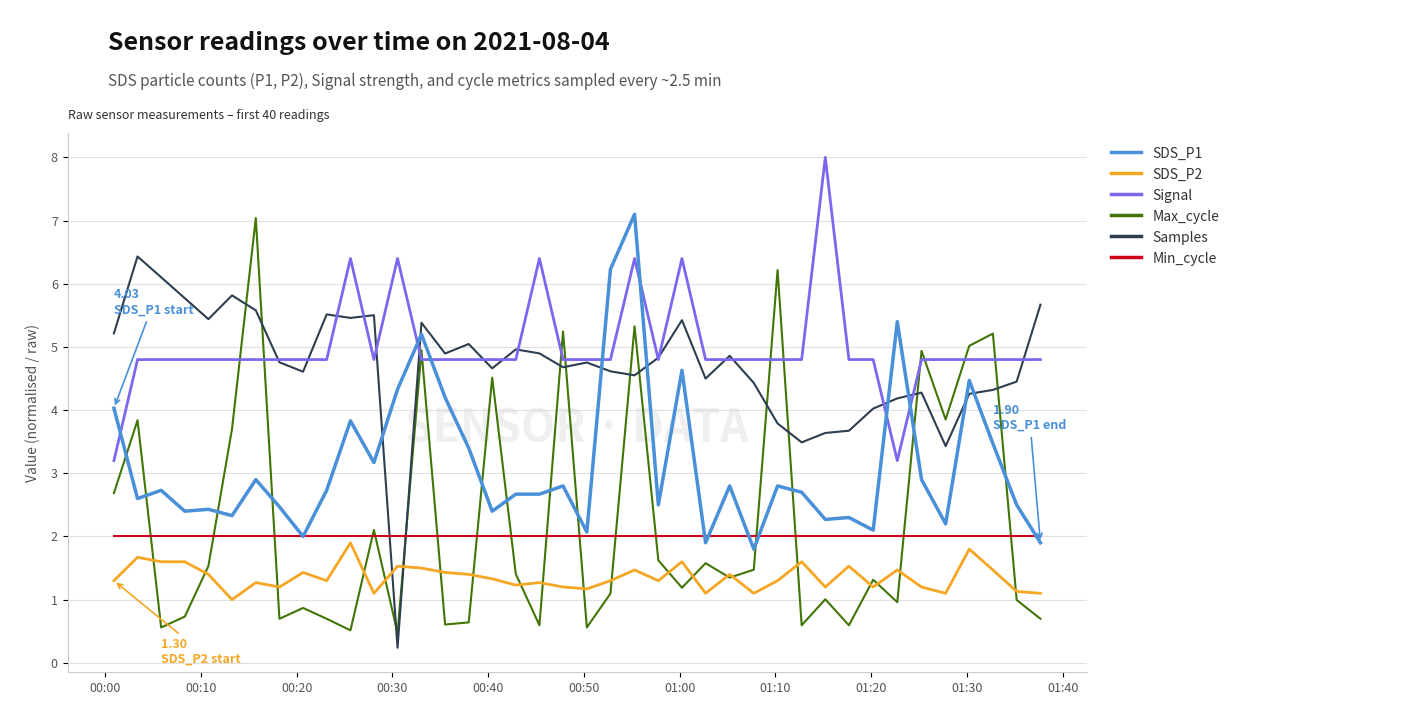

Which series has the largest range (max minus min)?

Max_cycle